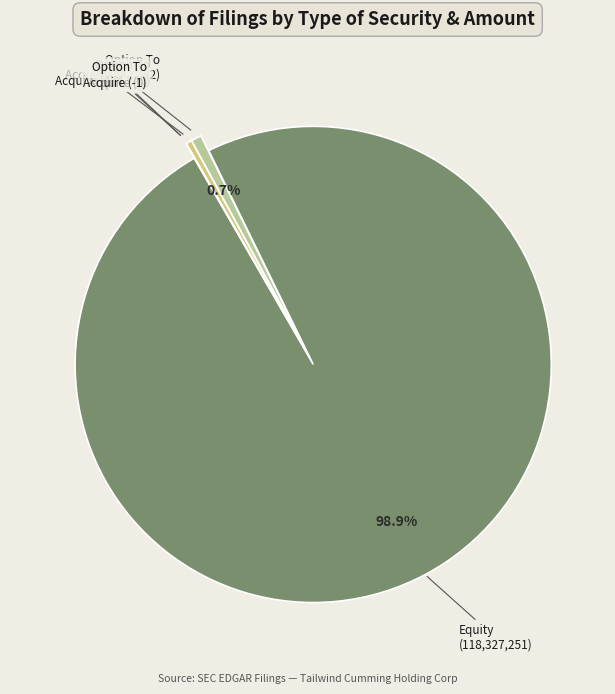

Is there a majority slice in this chart?

Yes